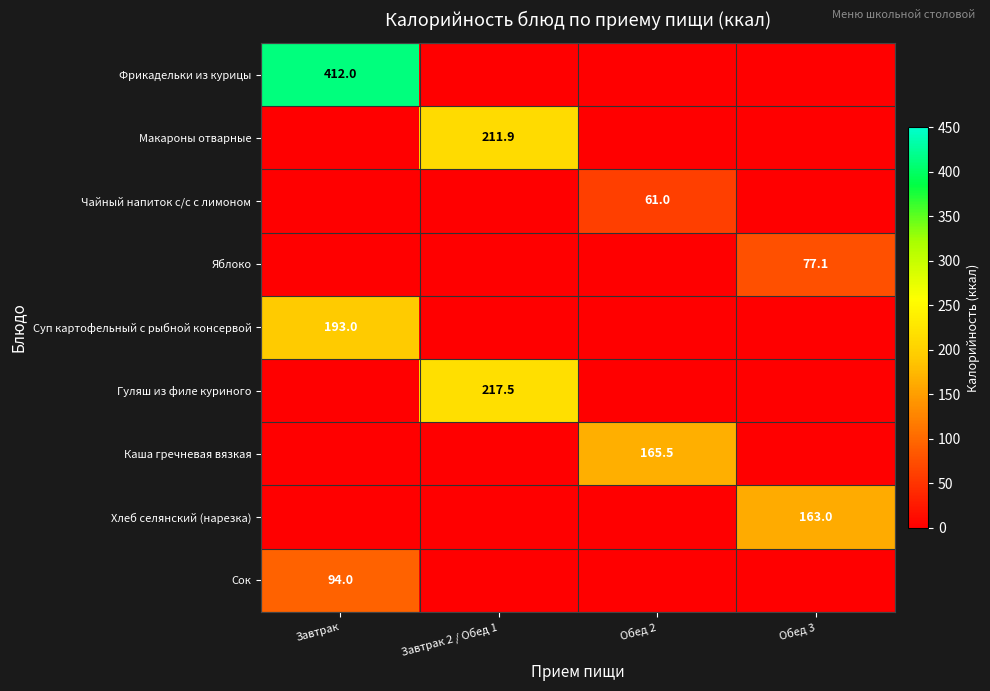

True or false: Яблоко has a value of 49.9 at Обед 3.

False